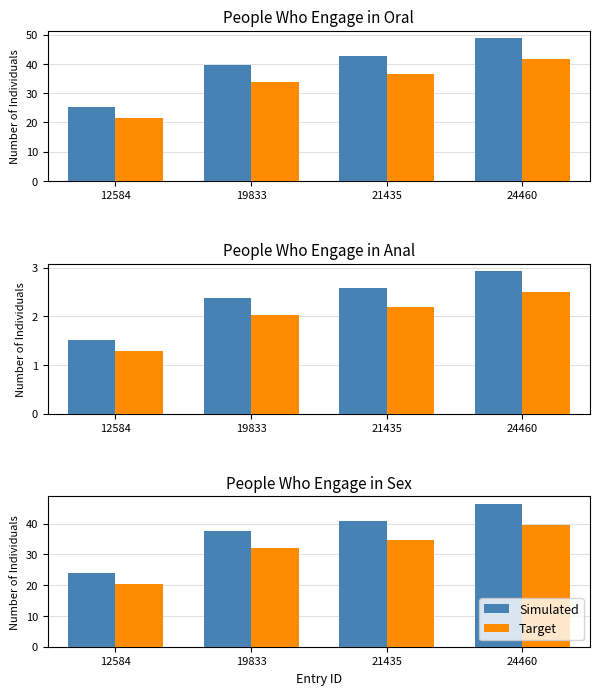

What is the minimum value for Simulated?

23.9